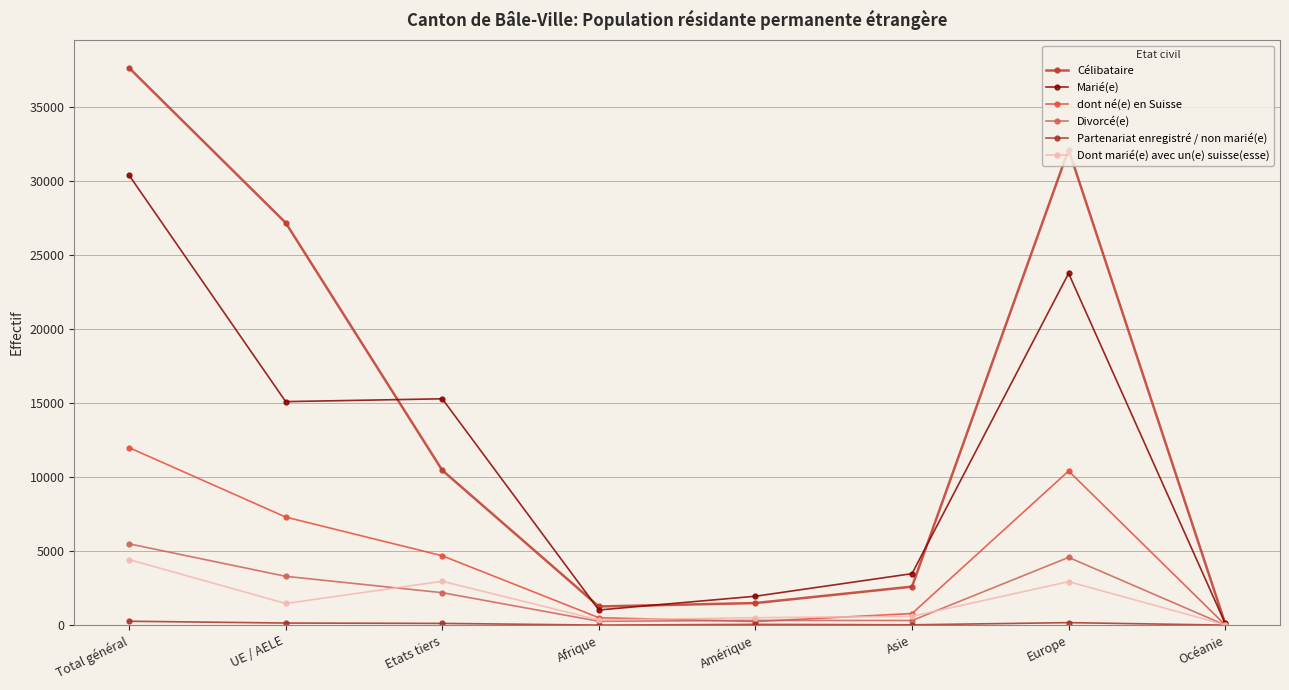

Does the chart have visible grid lines?

Yes